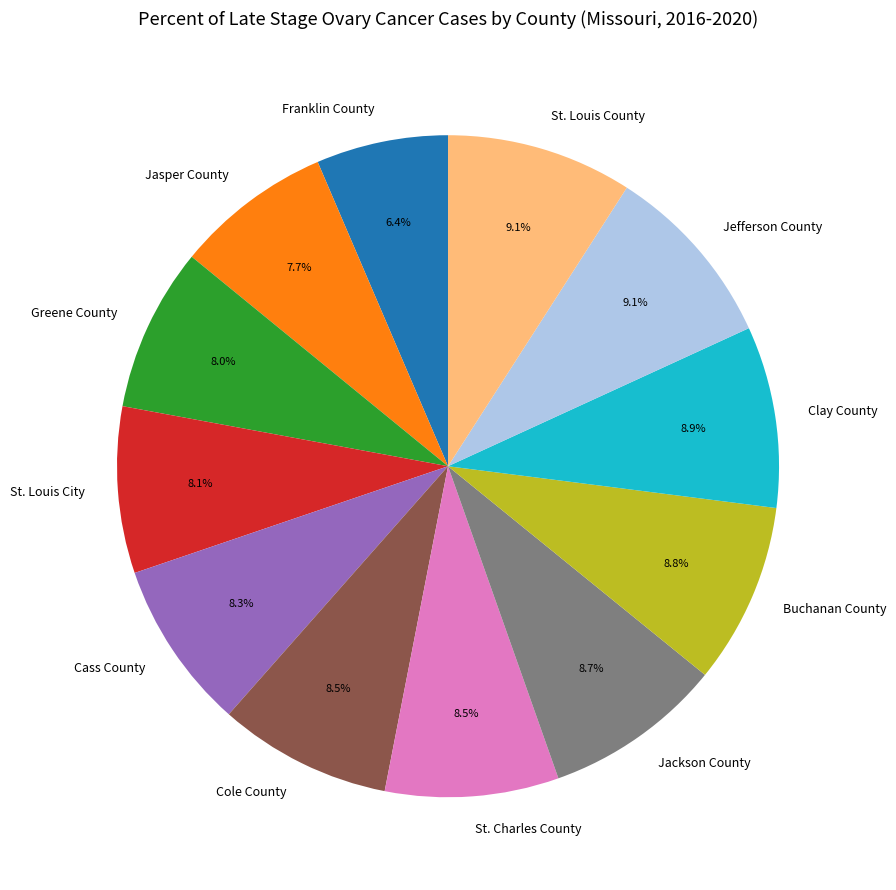

Is it true that Cass County is 18% of the pie?

False